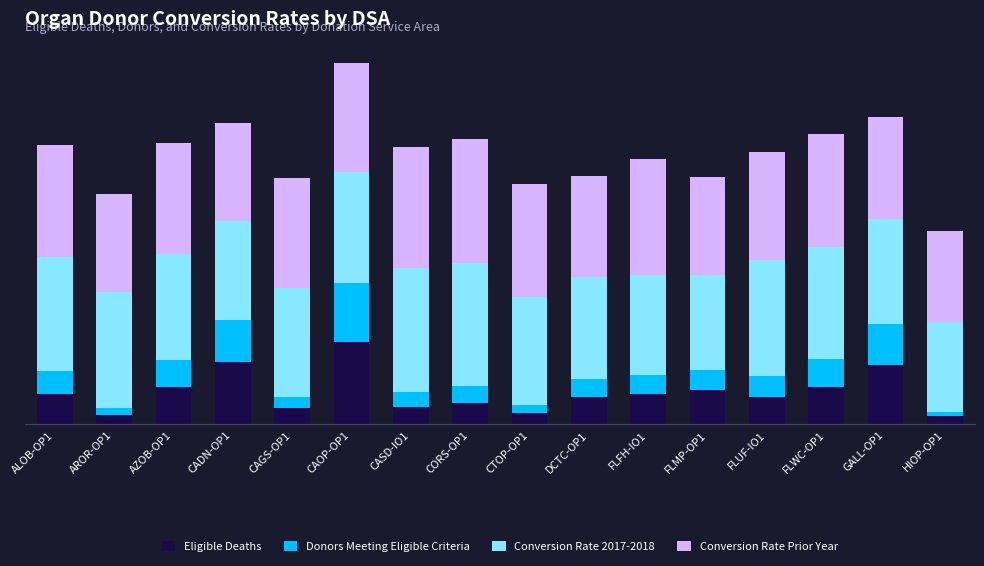

What are all the series names shown in the legend?

Eligible Deaths, Donors Meeting Eligible Criteria, Conversion Rate 2017-2018, Conversion Rate Prior Year